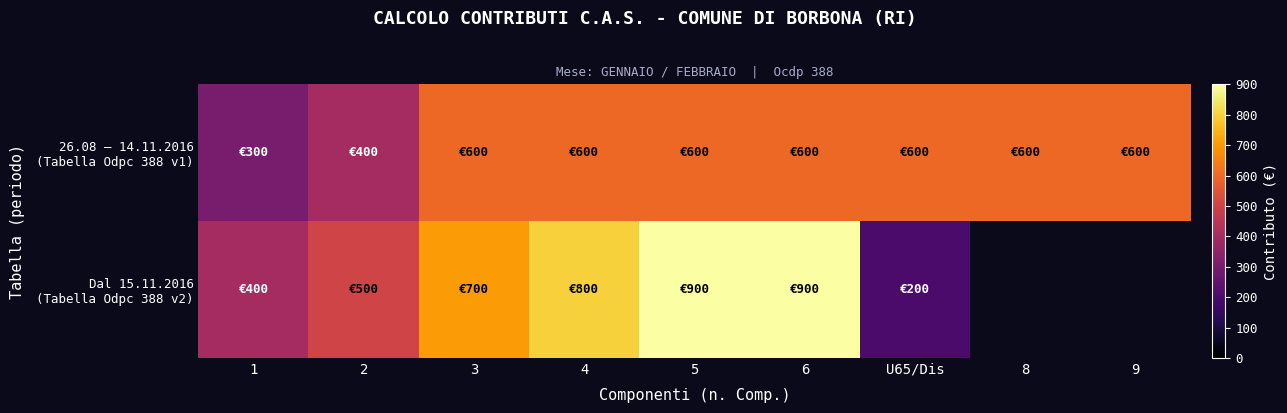

How many values in the Dal 15.11.2016 (Tabella Odpc 388 v2) series exceed 800?

2